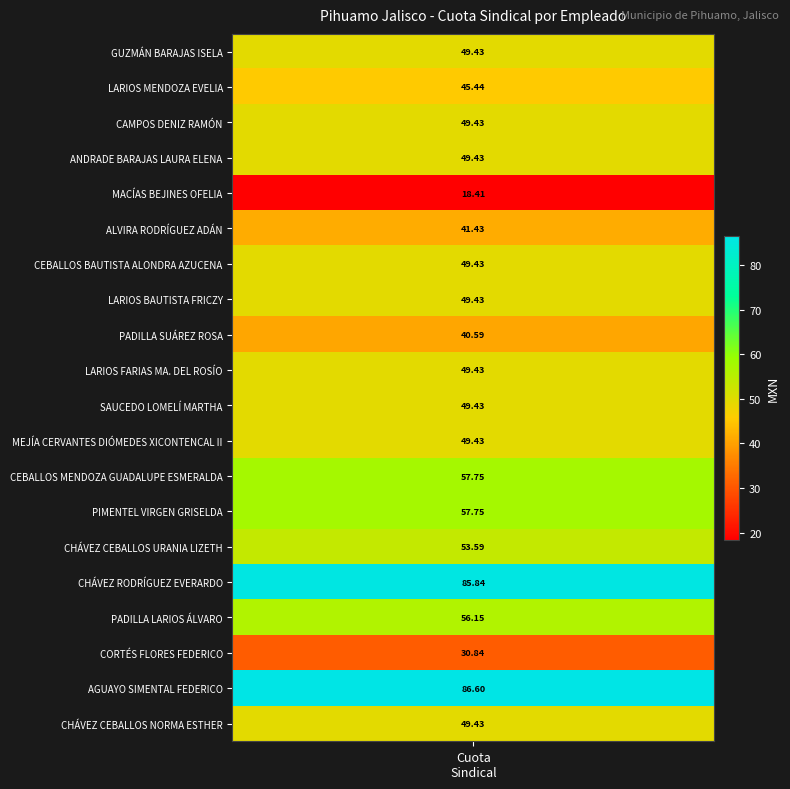

Reading left to right, transcribe all the data shown in this chart.

49.4	45.4	49.4	49.4	18.4	41.4	49.4	49.4	40.6	49.4	49.4	49.4	57.8	57.8	53.6	85.8	56.1	30.8	86.6	49.4